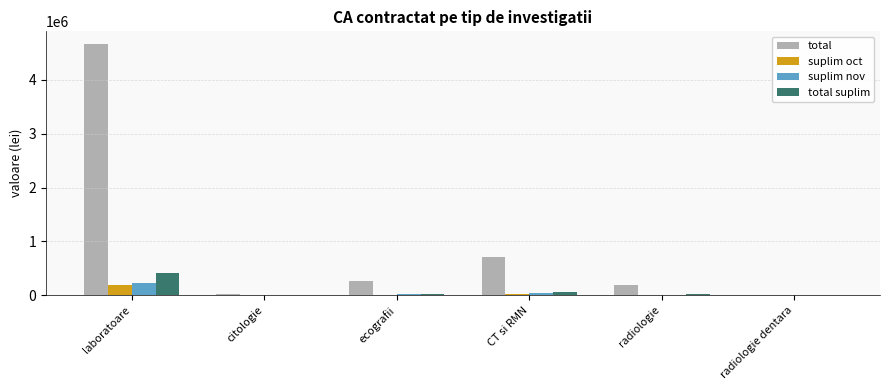

At which label does suplim nov reach its peak?

laboratoare